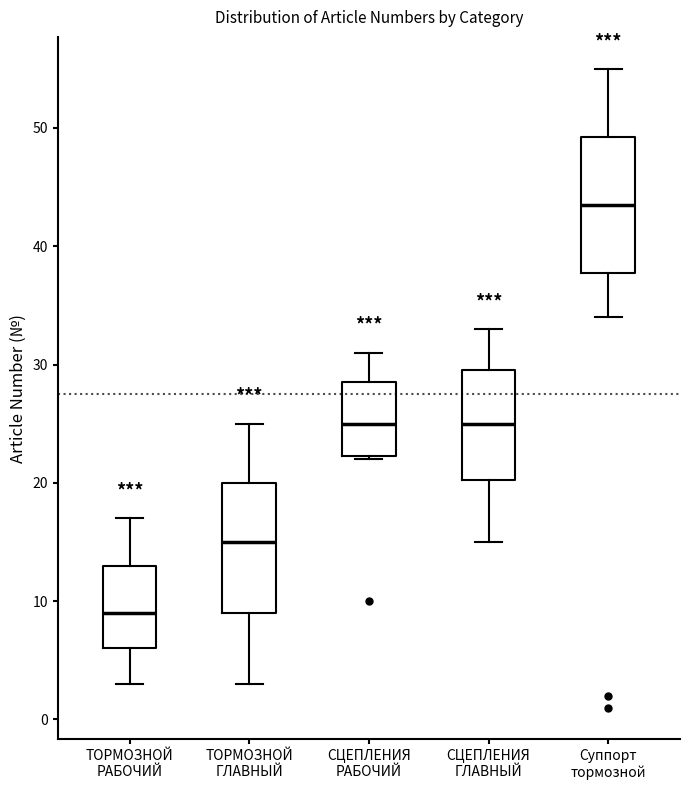

Reading left to right, read every box against the y-axis: the position of its median line, the range the box covers, and the ends of its whiskers. The values are not printed on the chart, so give them approximately, as read against the axis.

ТОРМОЗНОЙ РАБОЧИЙ: median 9, box 6 to 13, whiskers 3 to 17
ТОРМОЗНОЙ ГЛАВНЫЙ: median 15, box 9 to 20, whiskers 3 to 25
СЦЕПЛЕНИЯ РАБОЧИЙ: median 25, box 22 to 29, whiskers 22 to 31
СЦЕПЛЕНИЯ ГЛАВНЫЙ: median 25, box 20 to 30, whiskers 15 to 33
Суппорт тормозной: median 44, box 38 to 49, whiskers 34 to 55